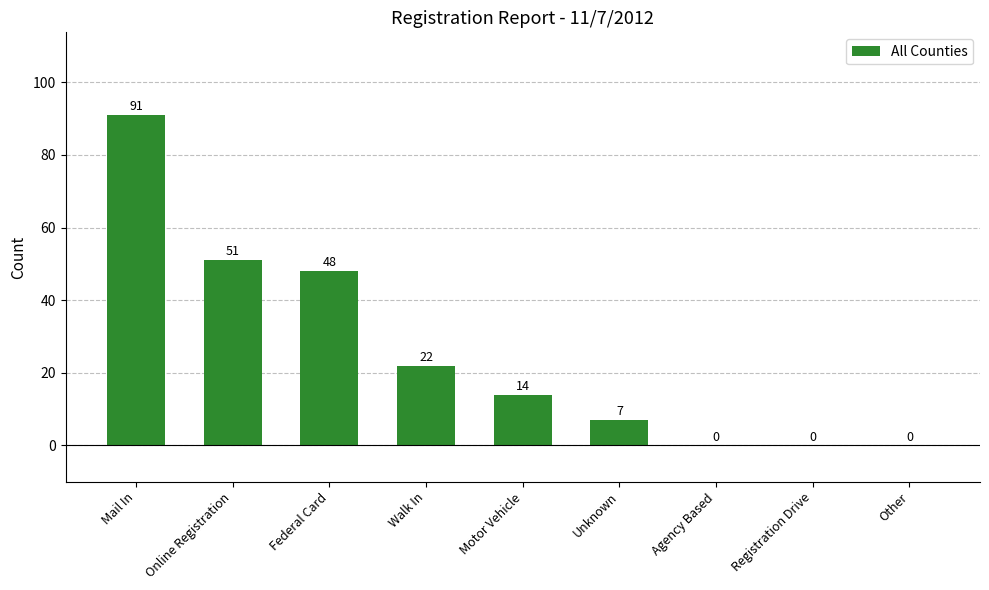

What is the sum of all values?

233